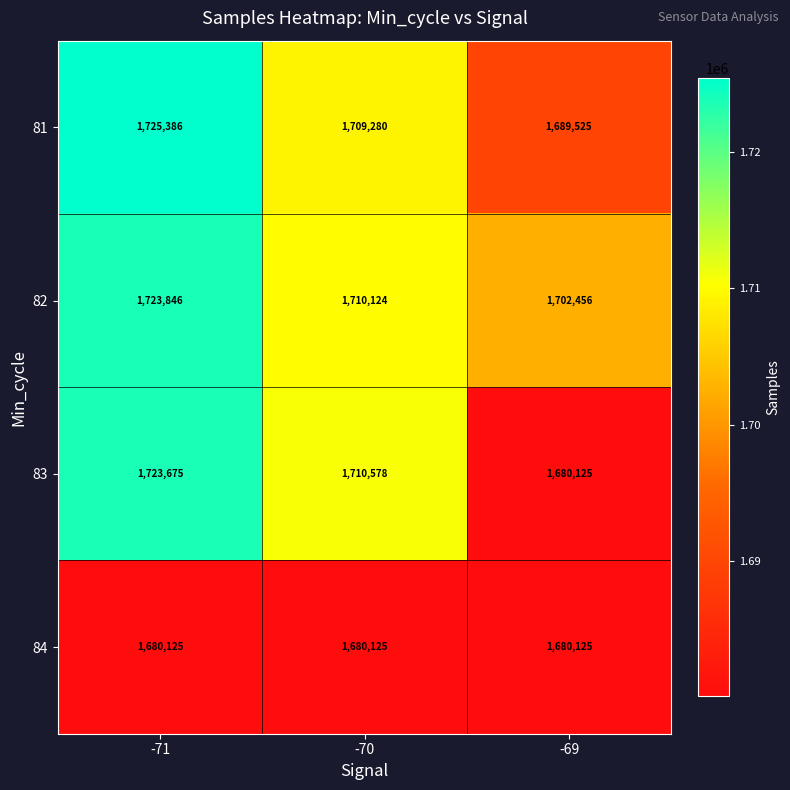

Which series changed the most between -71 and -69?

83